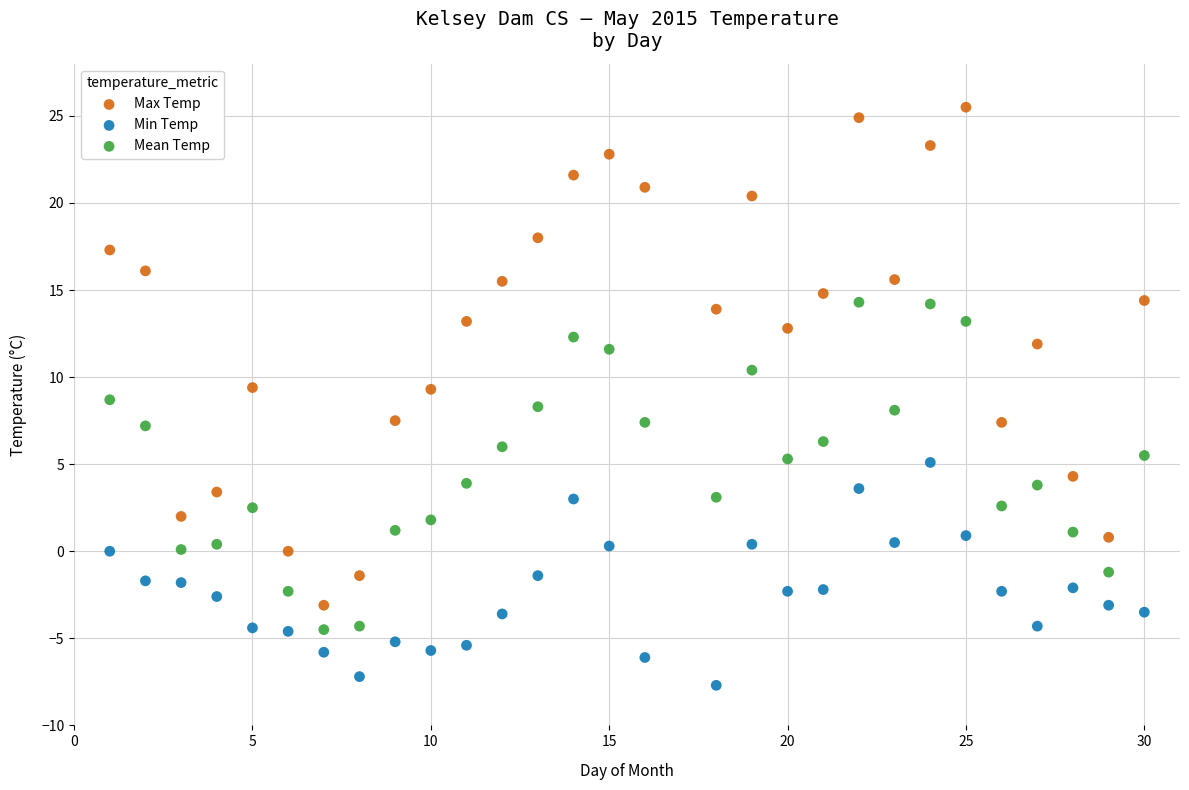

Which series contains the highest Y value?

Max Temp